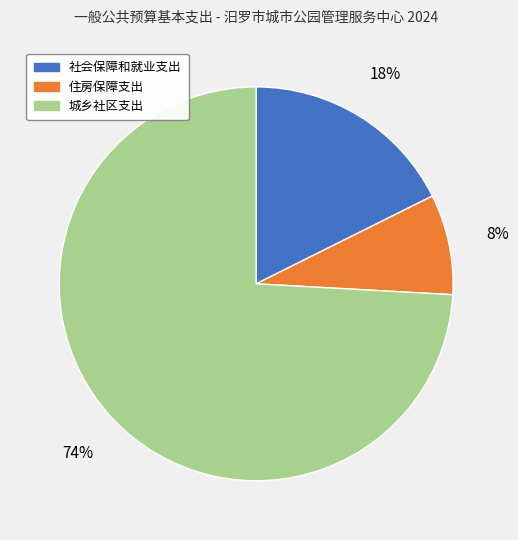

To the nearest percent, what percentage of the pie is 城乡社区支出?

74%